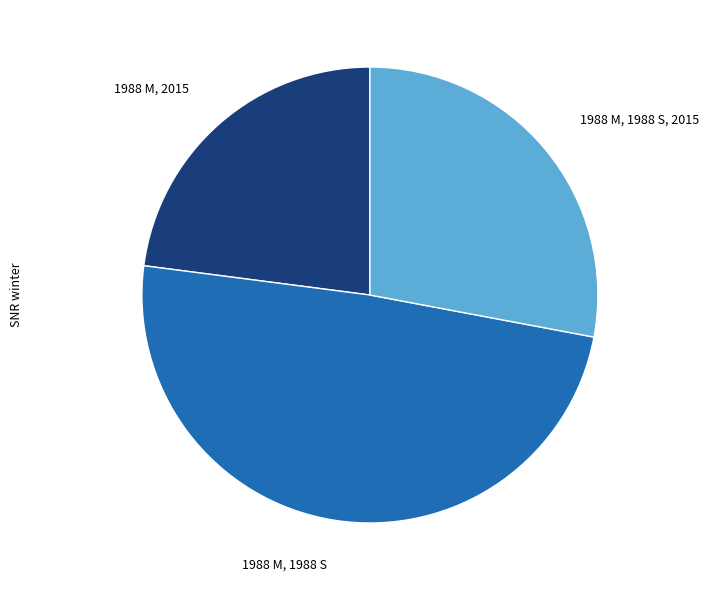

Does any single category account for the majority?

No